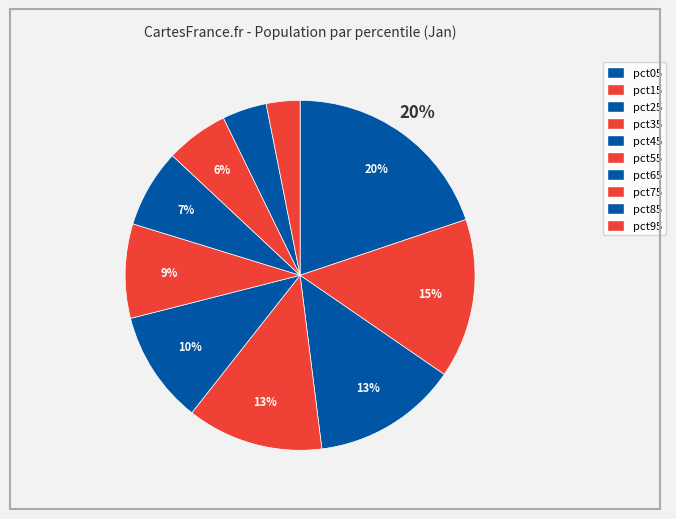

True or false: pct85 accounts for 4% of the total.

True